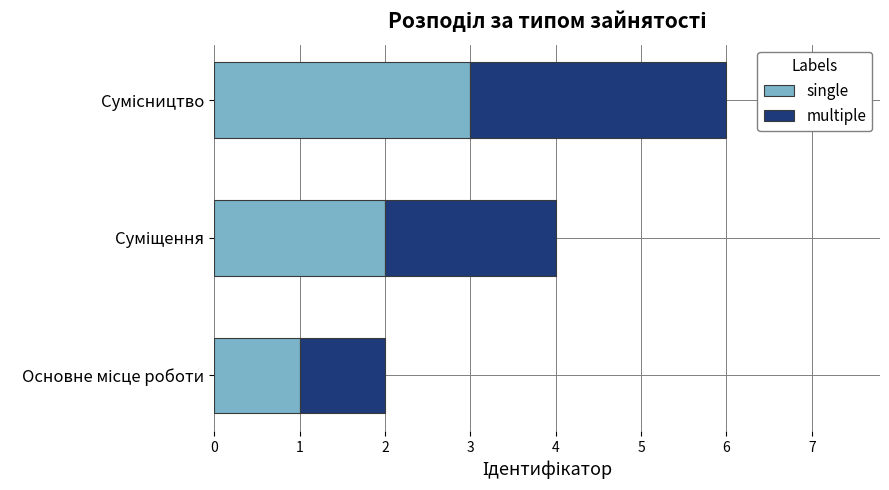

What is the highest value of the single series?

3